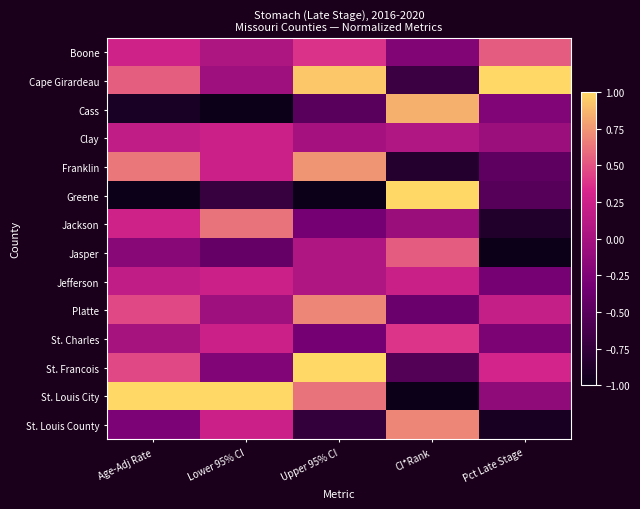

At which category does the chart reach its minimum across all series?

Lower 95% CI